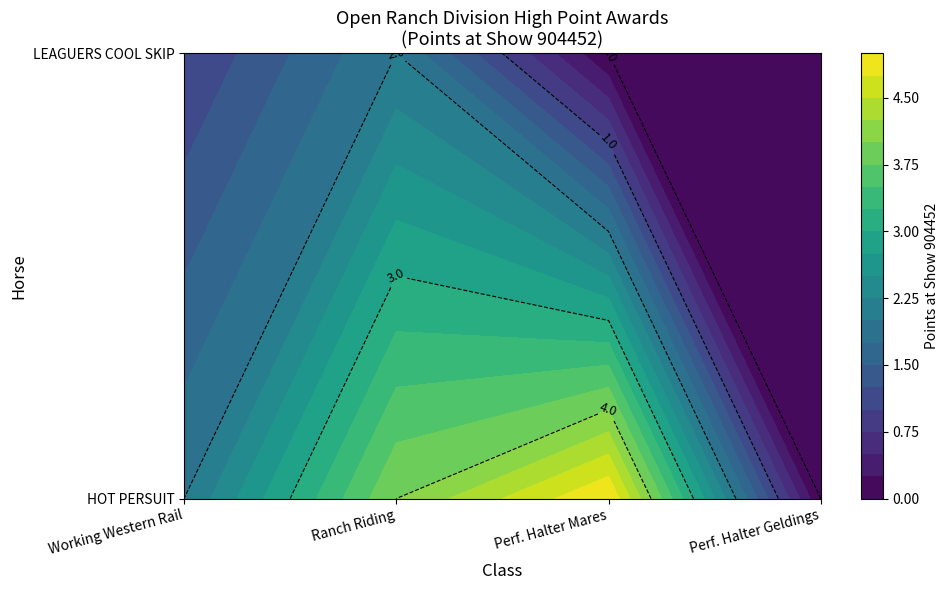

At which label is Perf. Halter Geldings closest to 0?

HOT PERSUIT